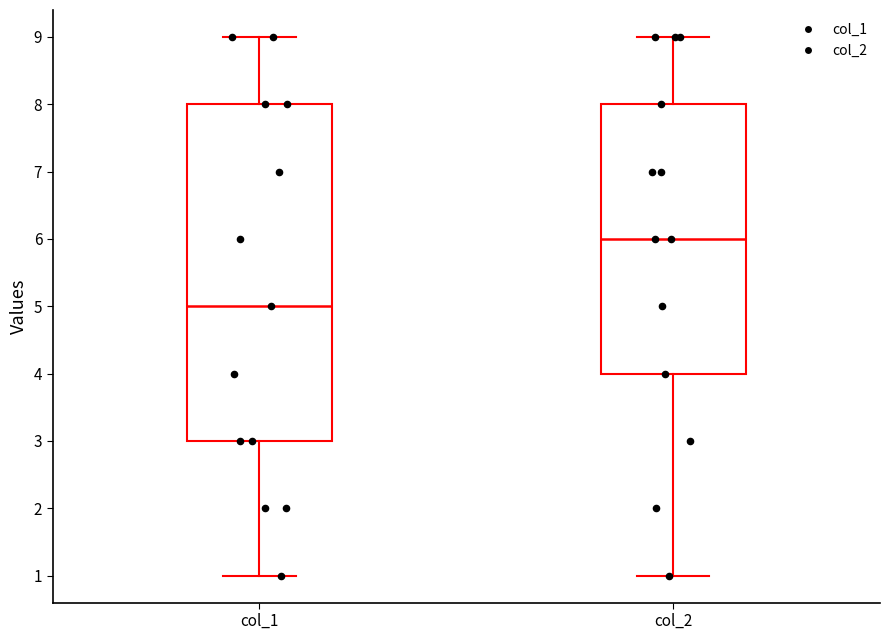

Reading left to right, read every box against the y-axis: the position of its median line, the range the box covers, and the ends of its whiskers. The values are not printed on the chart, so give them approximately, as read against the axis.

col_1: median 5, box 3 to 8, whiskers 1 to 9
col_2: median 6, box 4 to 8, whiskers 1 to 9